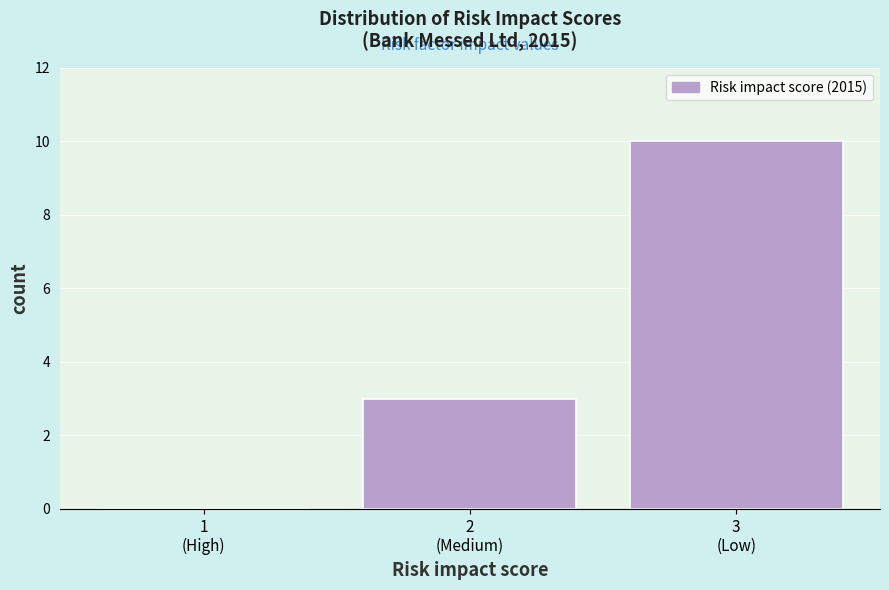

What is the sum of all values?

13